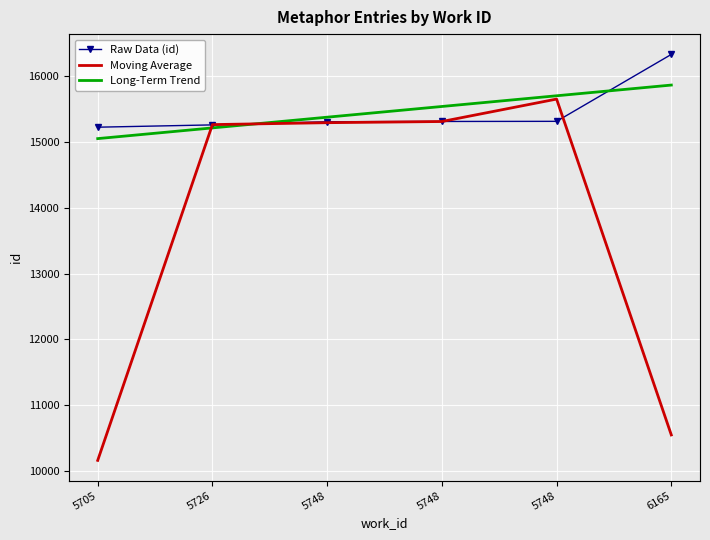

True or false: Long-Term Trend has a value of 15377.0 at 5748.

True